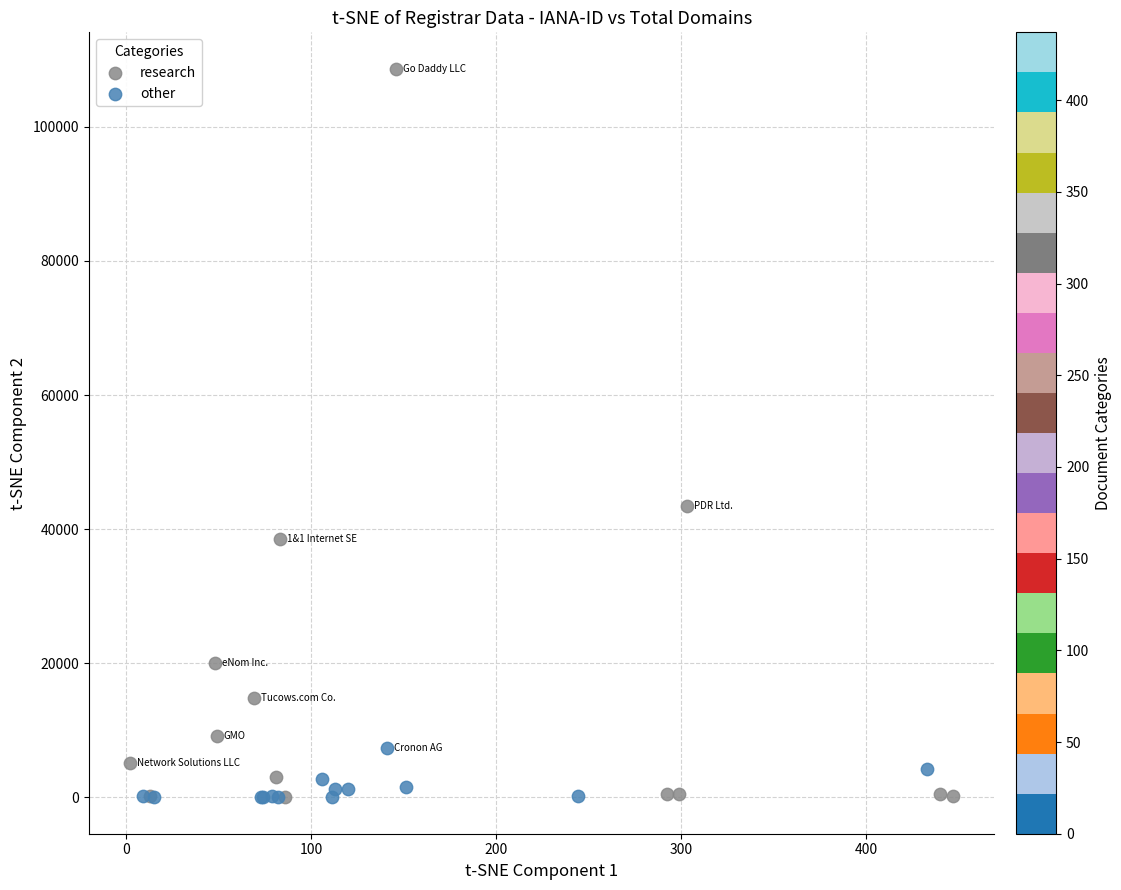

Which series reaches the maximum Y coordinate?

research